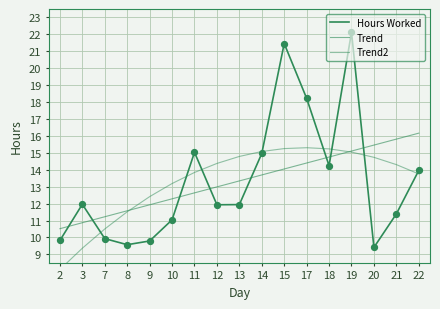

At which category is the sum across all series the highest?

19